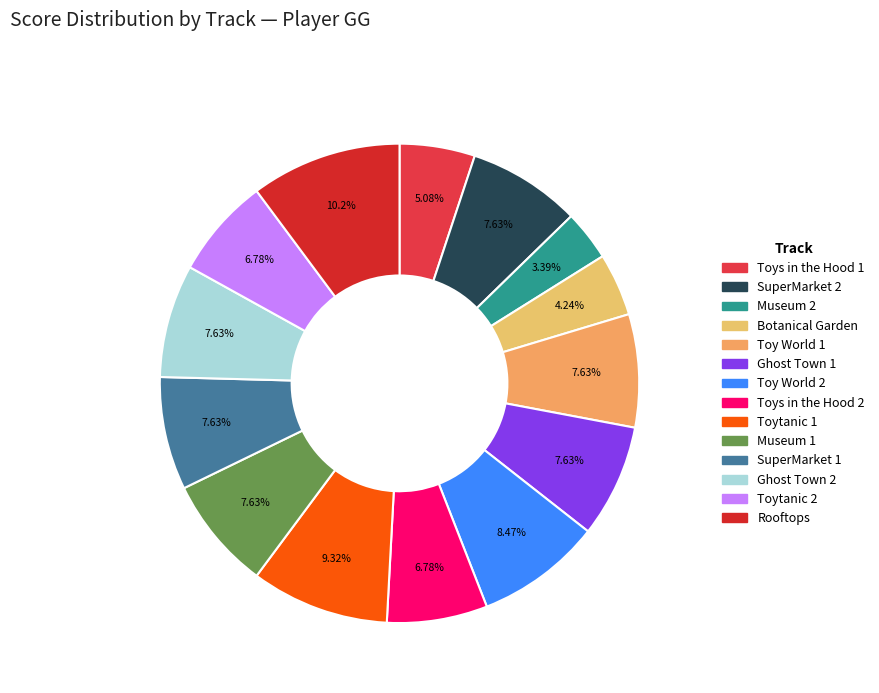

The Toytanic 1 slice represents 9% of the pie. True or false?

True